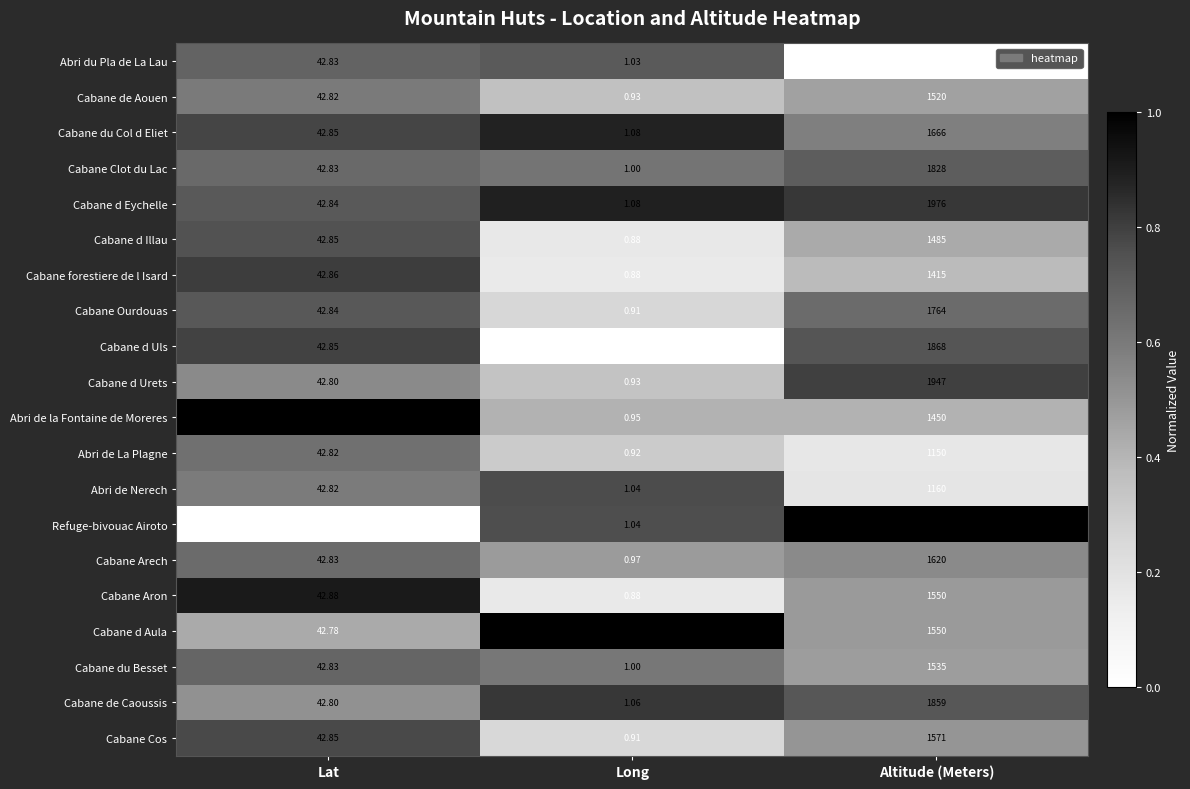

List the labels in order of Abri de La Plagne value, largest first.

Altitude (Meters), Lat, Long